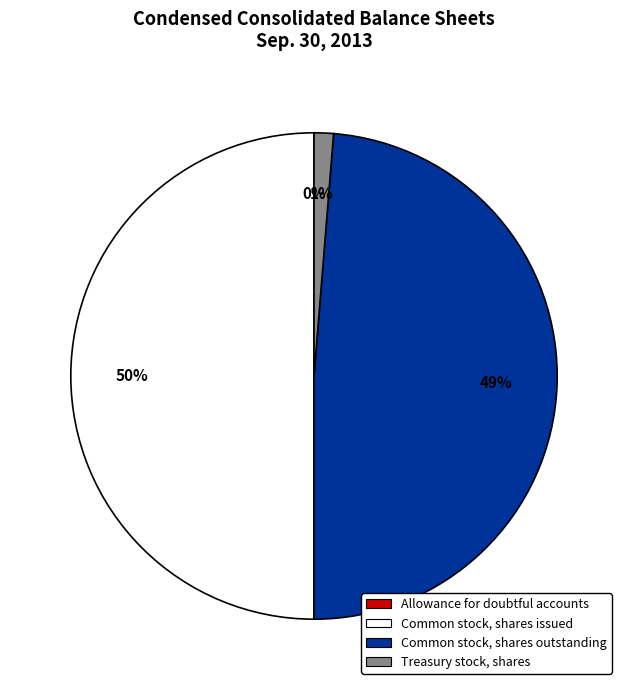

Does Common stock, shares outstanding account for over 50% of the chart?

No